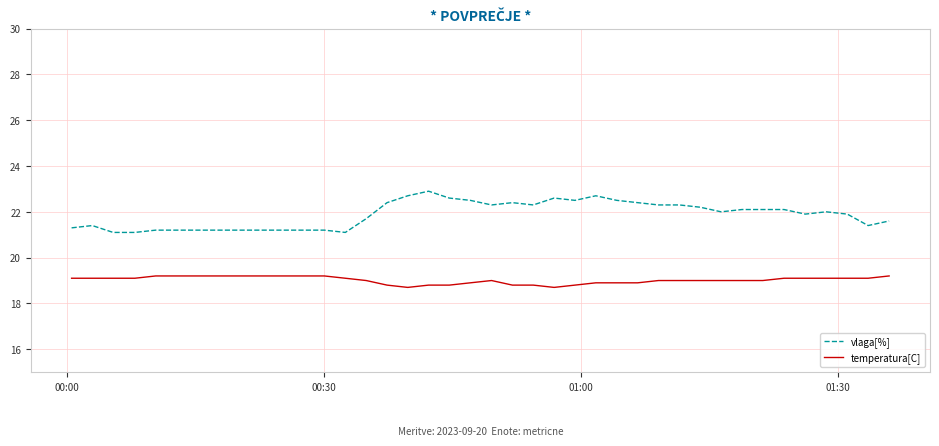

Which series has the largest total across all categories?

vlaga[%]